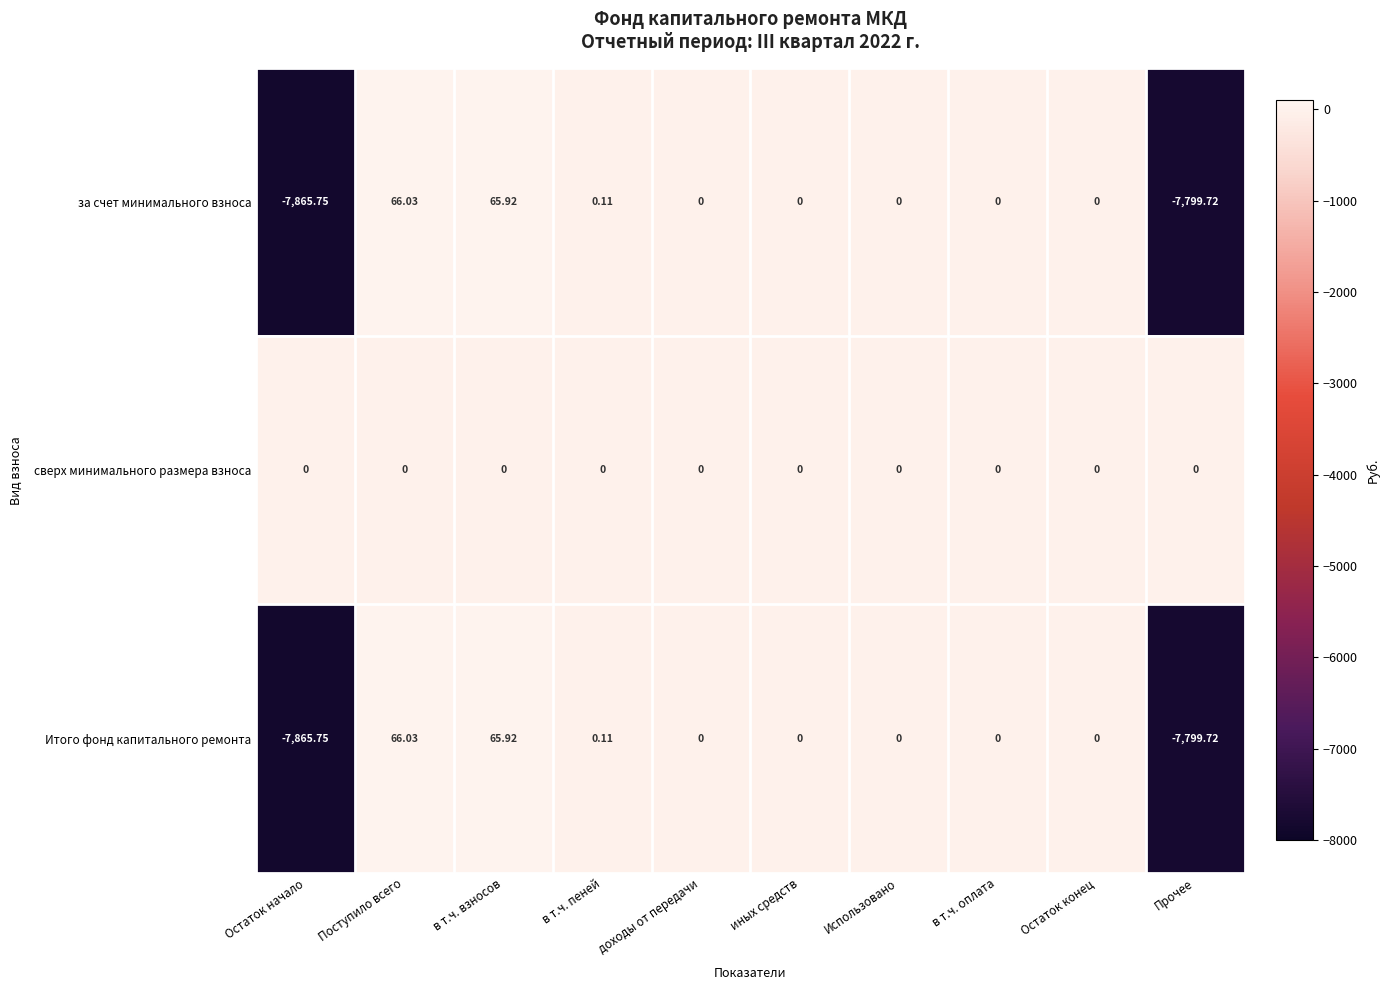

Count the number of categories in the chart.

10